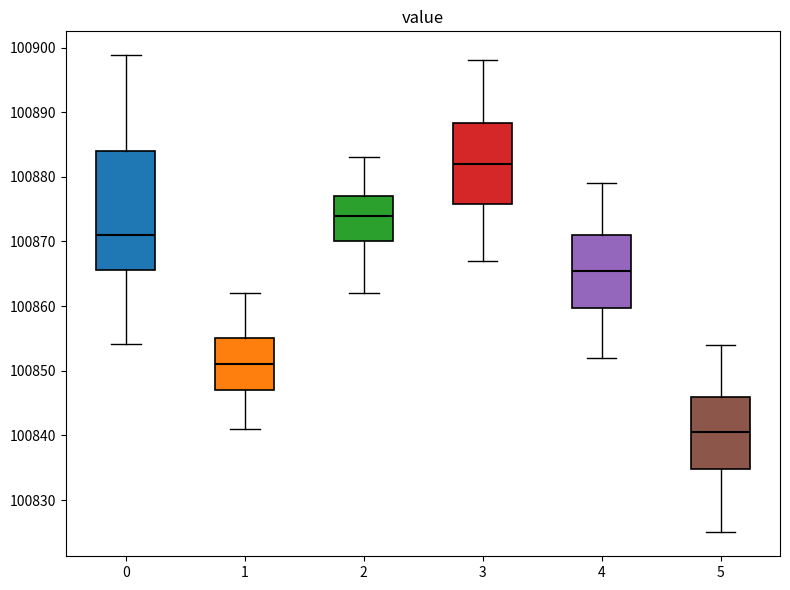

Which box is the tallest, from its lower edge to its upper edge?

0